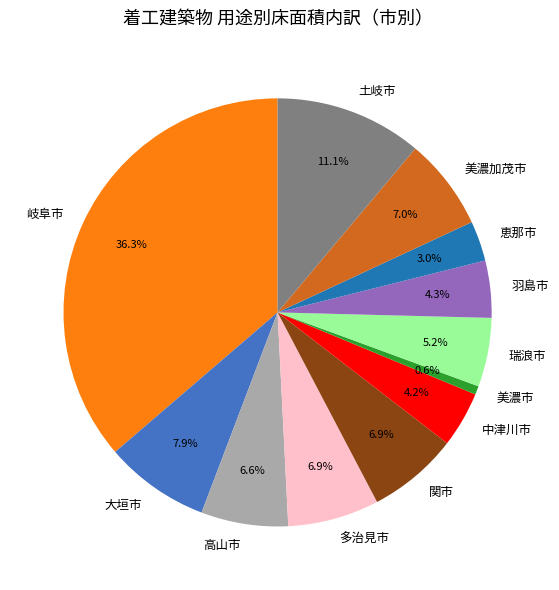

Between 美濃市 and 高山市, which is larger?

高山市